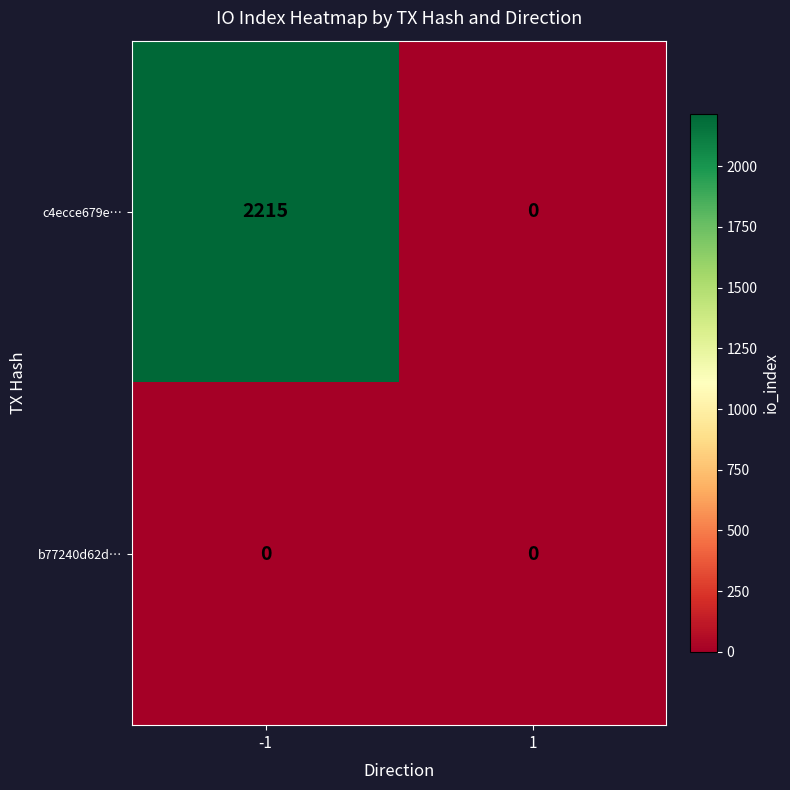

List the series in order of their peak value, highest first.

c4ecce679e…, b77240d62d…